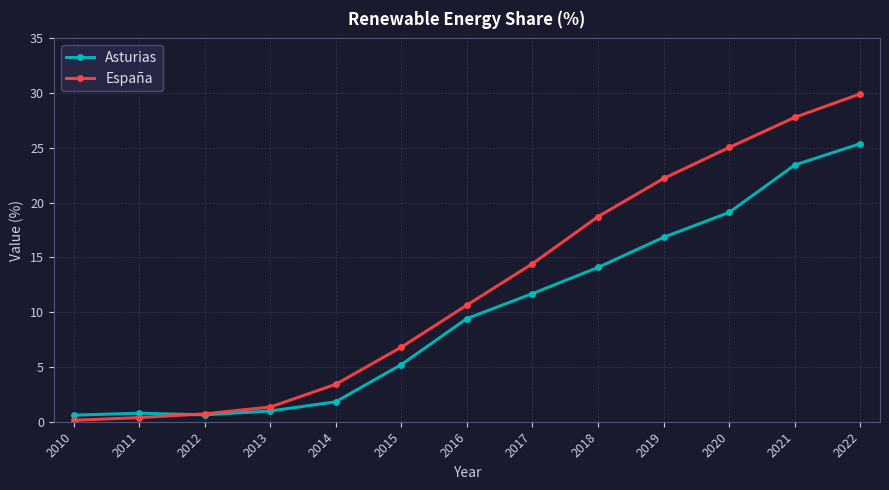

Is this an area chart (filled region under the line)?

No